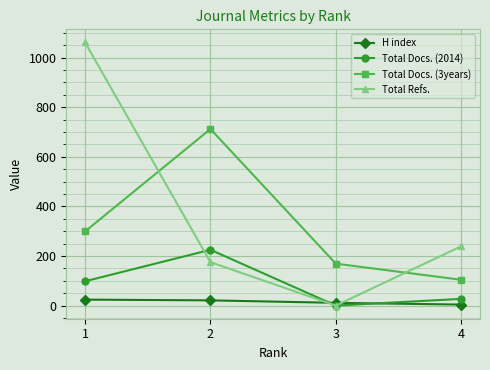

What is the total value across all series at 4?

374